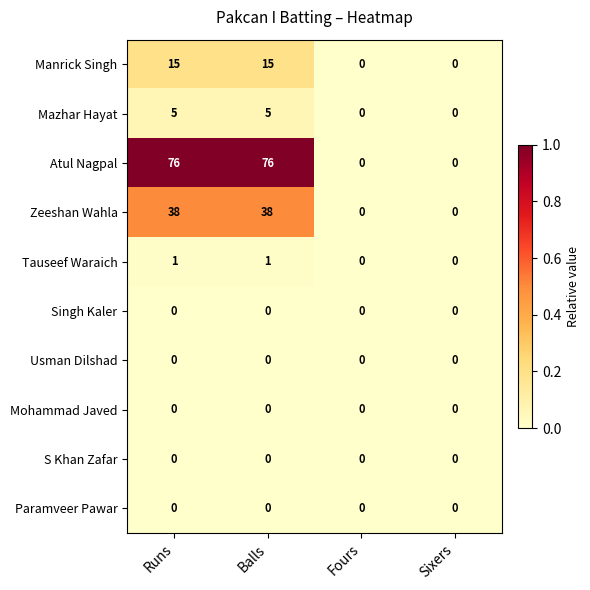

How many categories are shown in the chart?

4